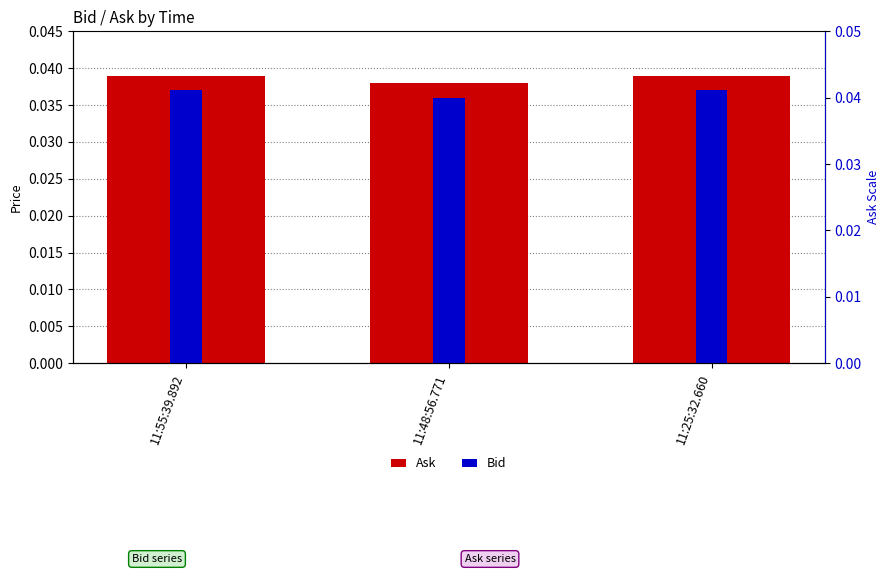

Are the bars horizontal?

No